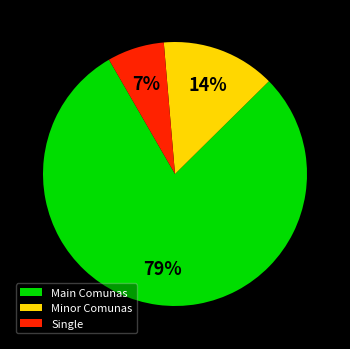

To the nearest percent, what portion does Main Comunas represent?

79%